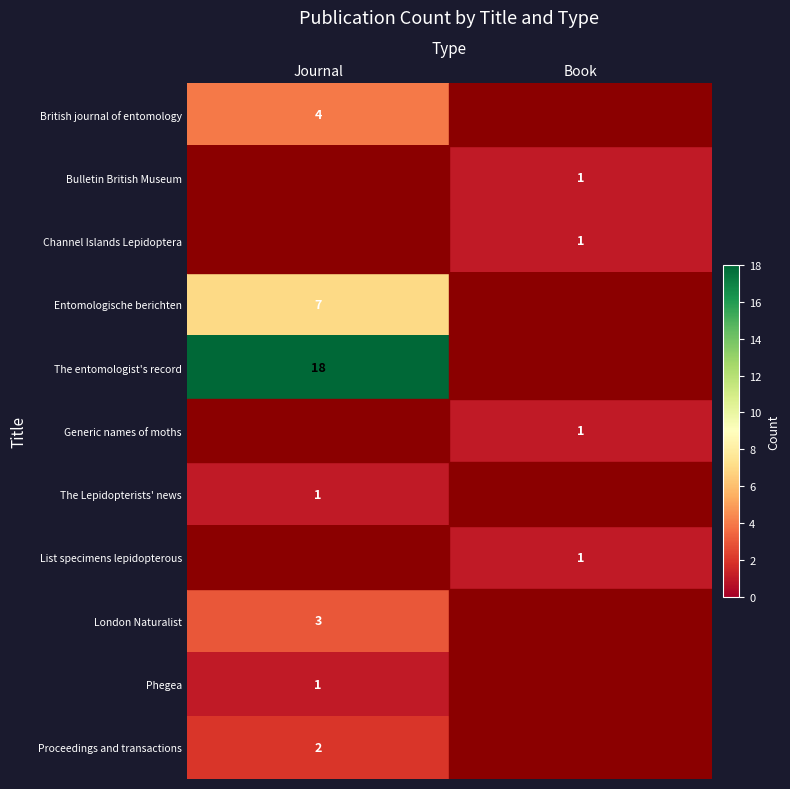

What is the spread (max minus min) of values at Book?

1